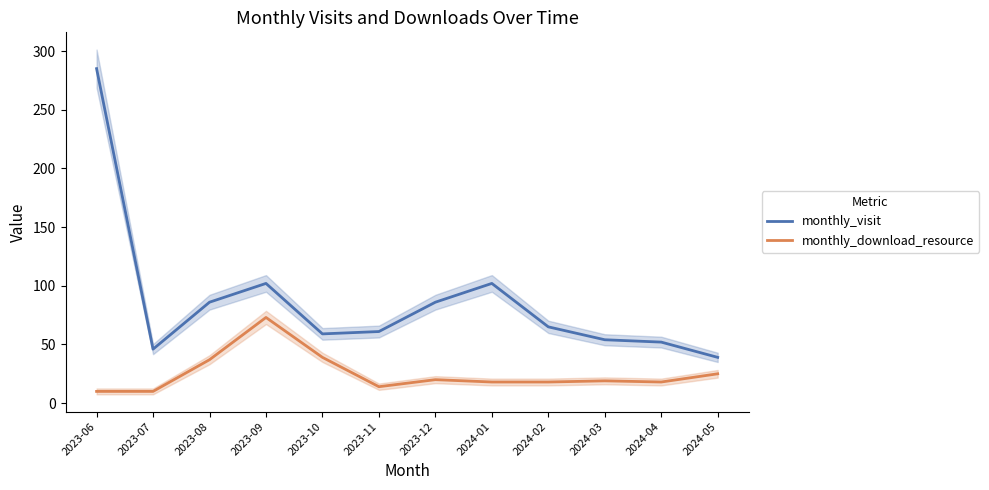

True or false: monthly_visit has a value of 65 at 2024-02.

True